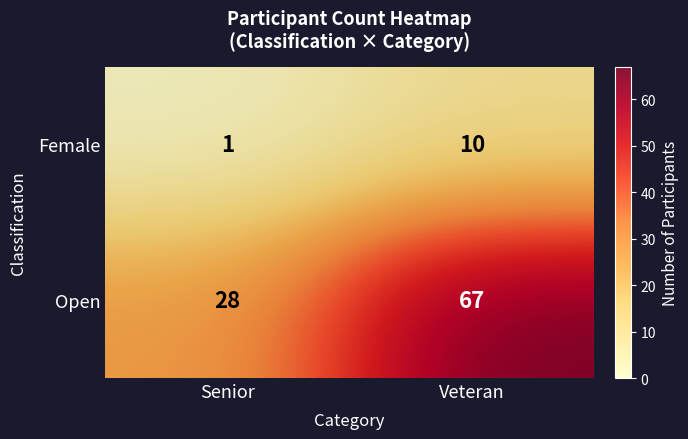

Reading right to left, extract all data points from this chart.

Female: Veteran=10	Senior=1
Open: Veteran=67	Senior=28